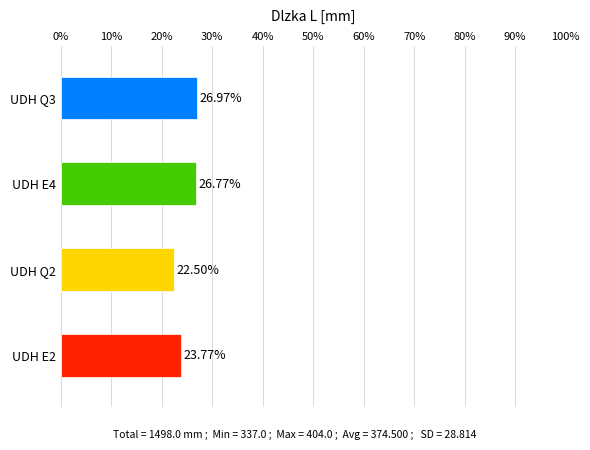

Does the chart contain stacked bars?

No